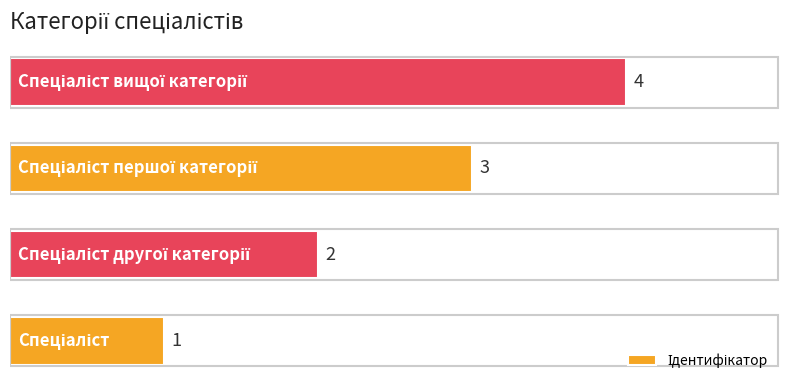

How many values are between 2 and 4?

3